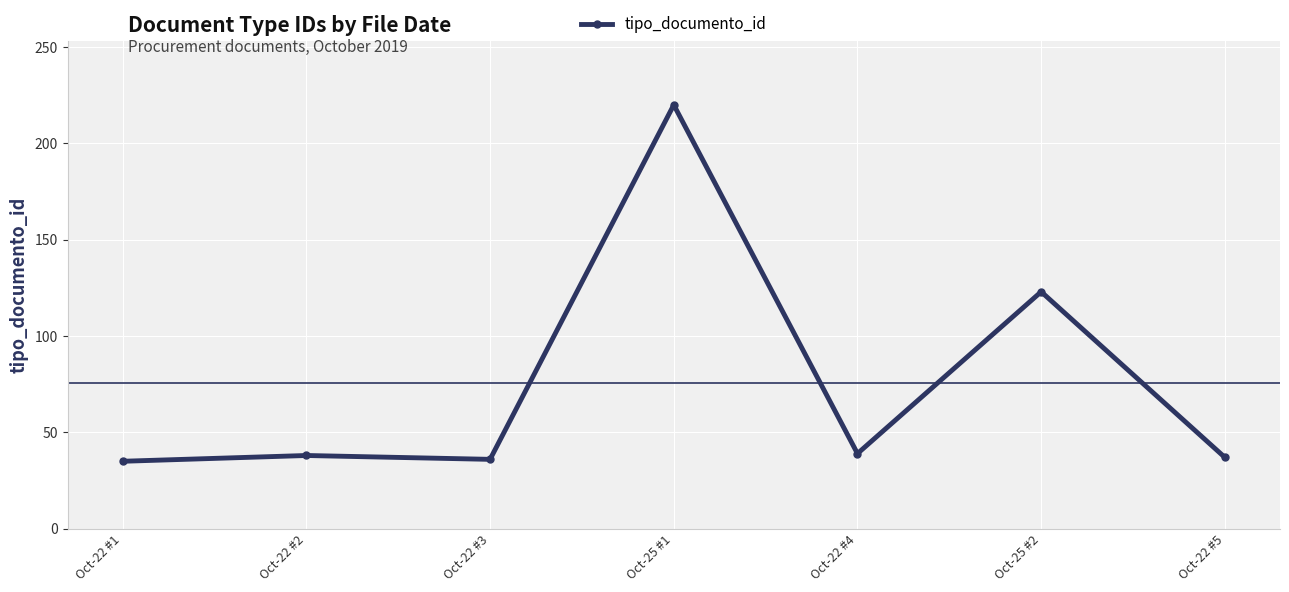

What is the label of the 1st point from the left?

Oct-22 #1